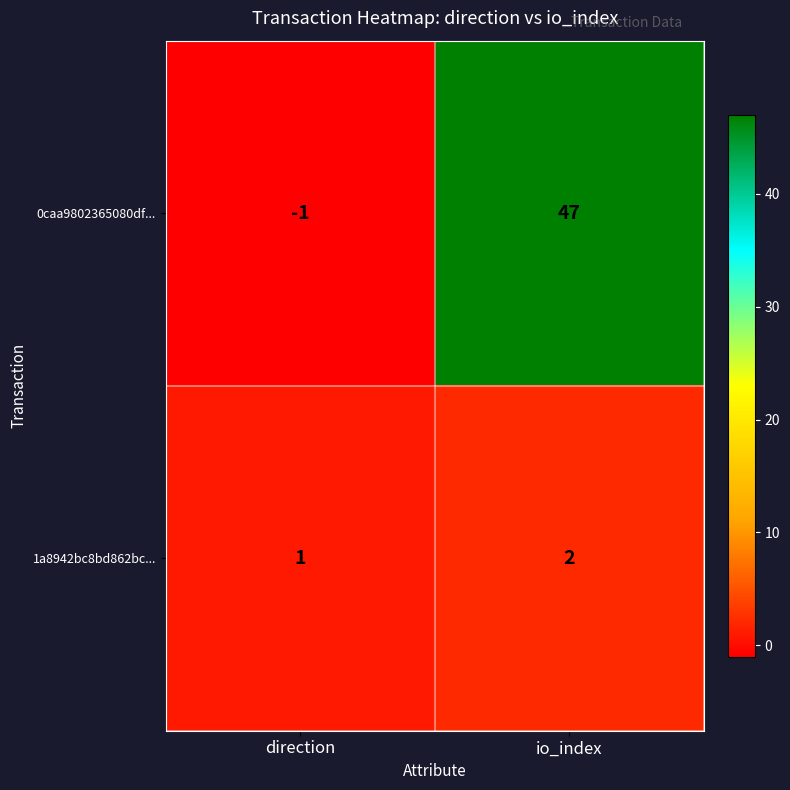

List the series in order of their overall mean, lowest first.

1a8942bc8bd862bc..., 0caa9802365080df...